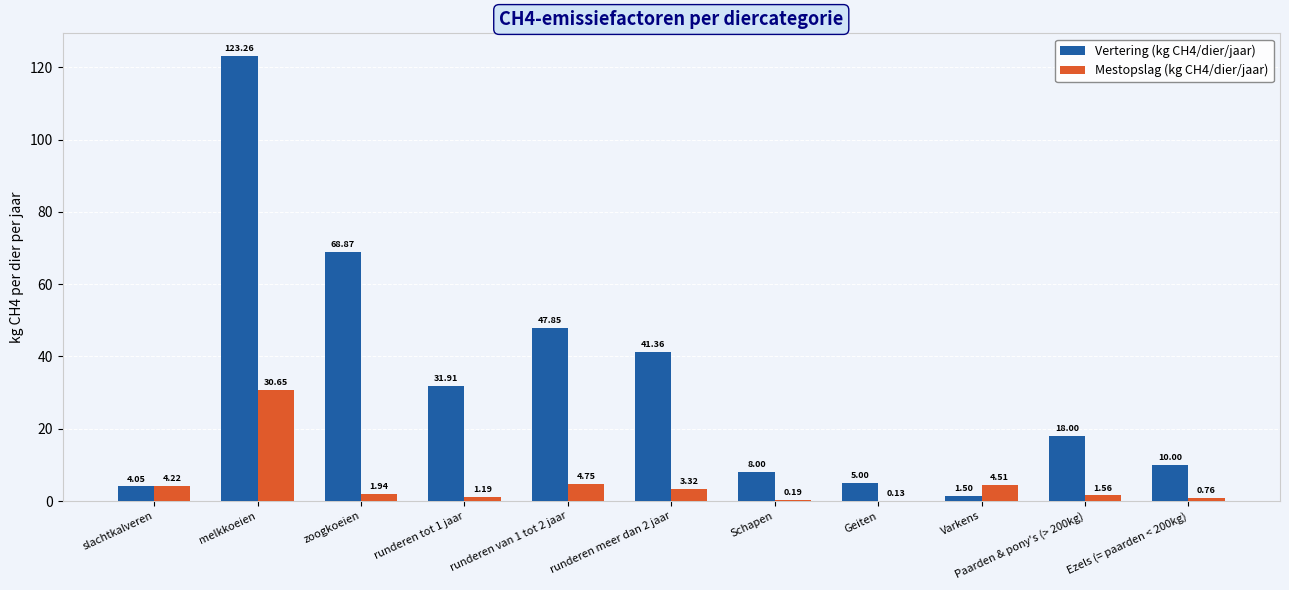

At which category is the sum across all series the highest?

melkkoeien